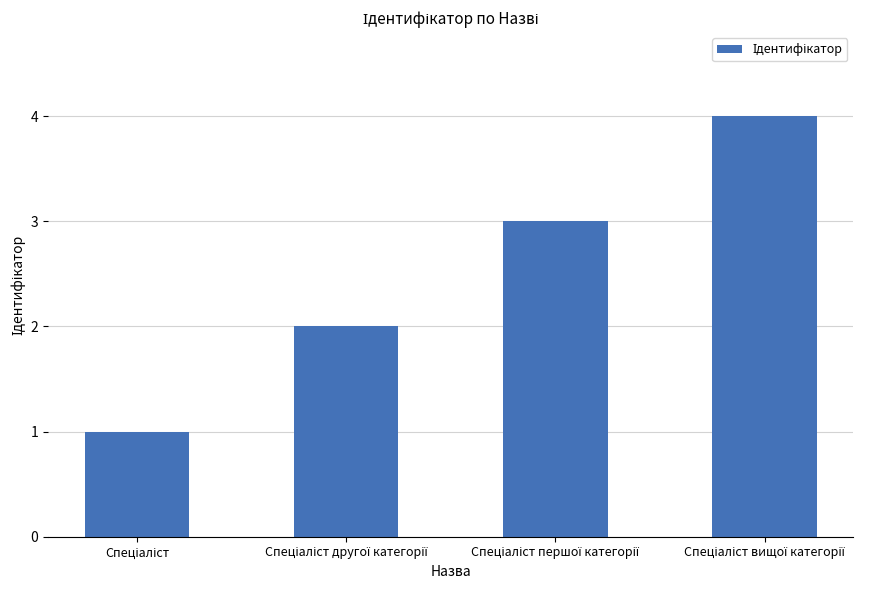

What is the greatest value displayed?

4